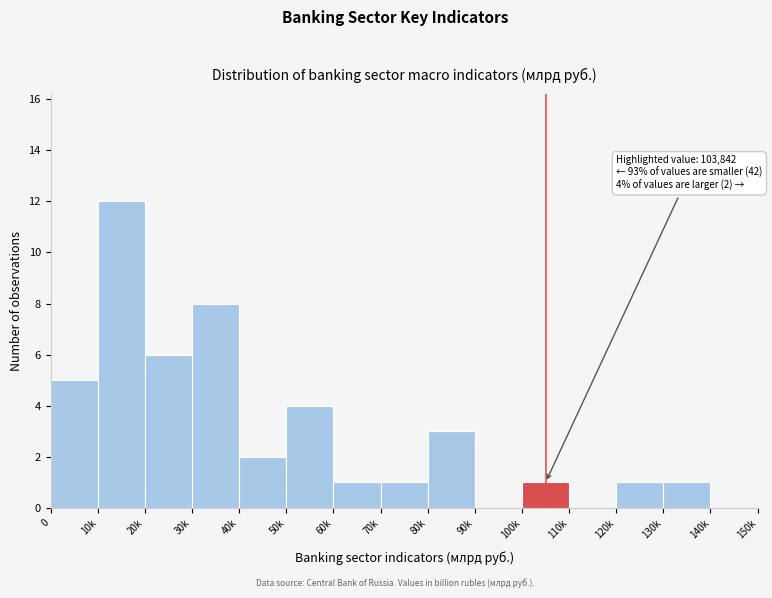

Reading left to right, list all the values displayed in this chart.

0=5	10k=12	20k=6	30k=8	40k=2	50k=4	60k=1	70k=1	80k=3	90k=0	100k=1	110k=0	120k=1	130k=1	140k=0